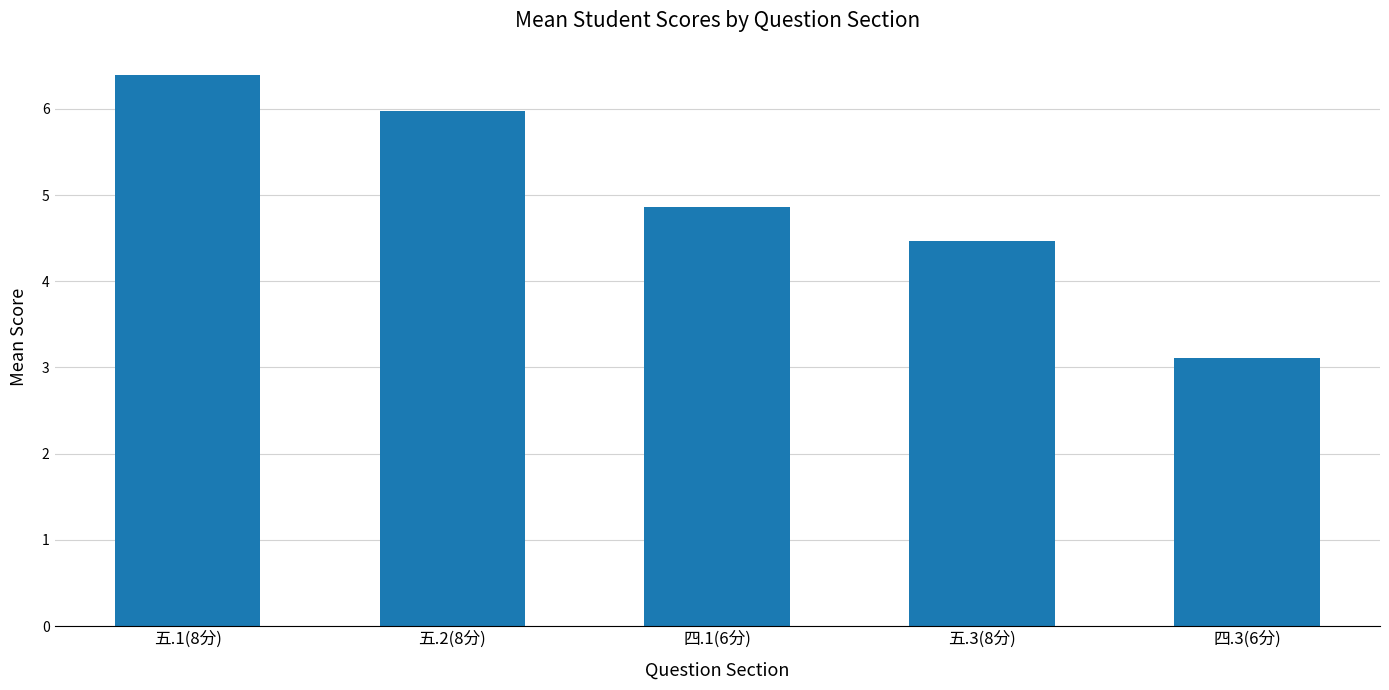

Where is the data nearest to the value 4?

五.3(8分)